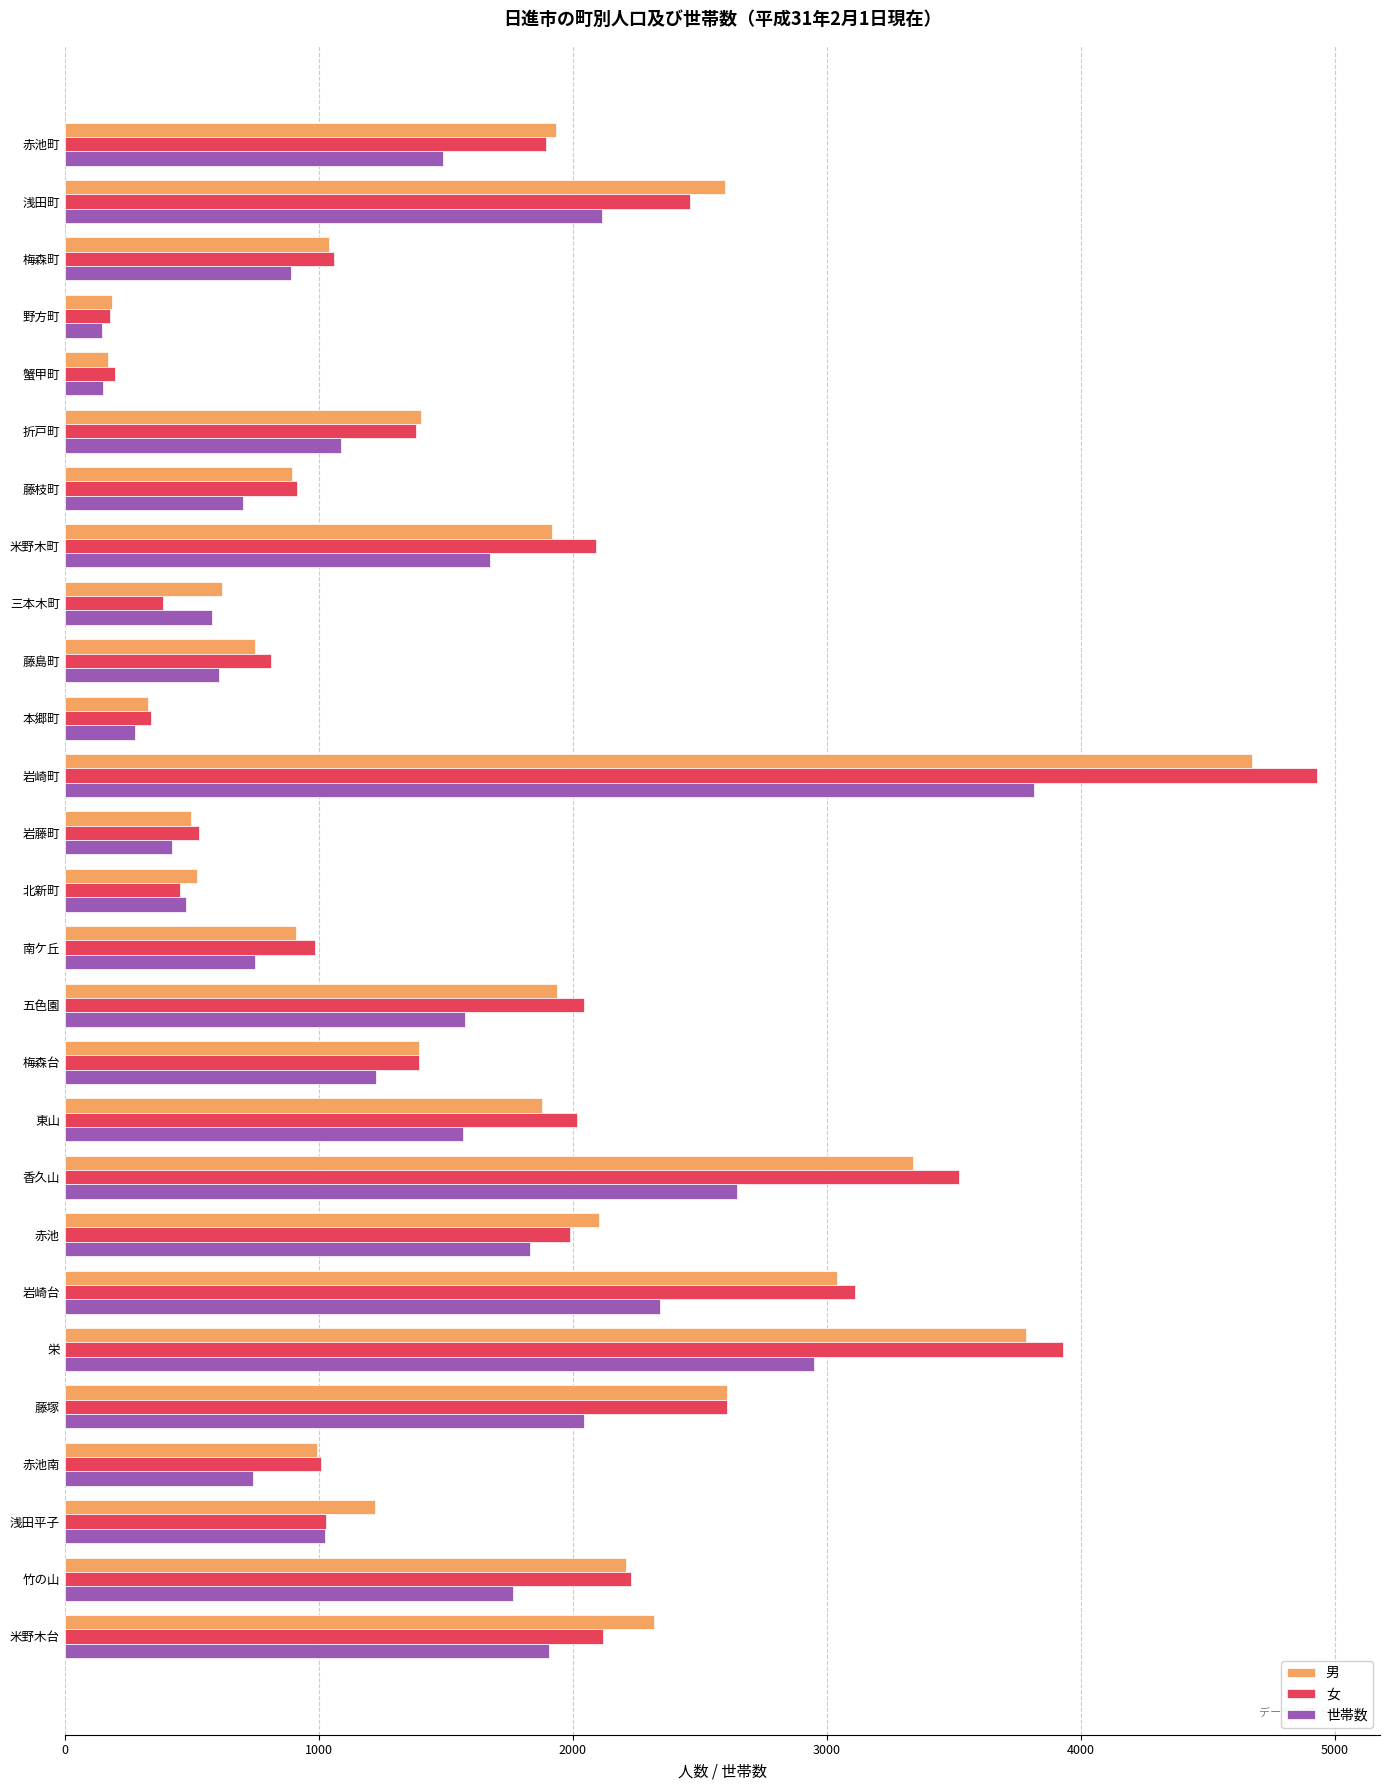

At which category does the chart reach its peak across all series?

岩崎町